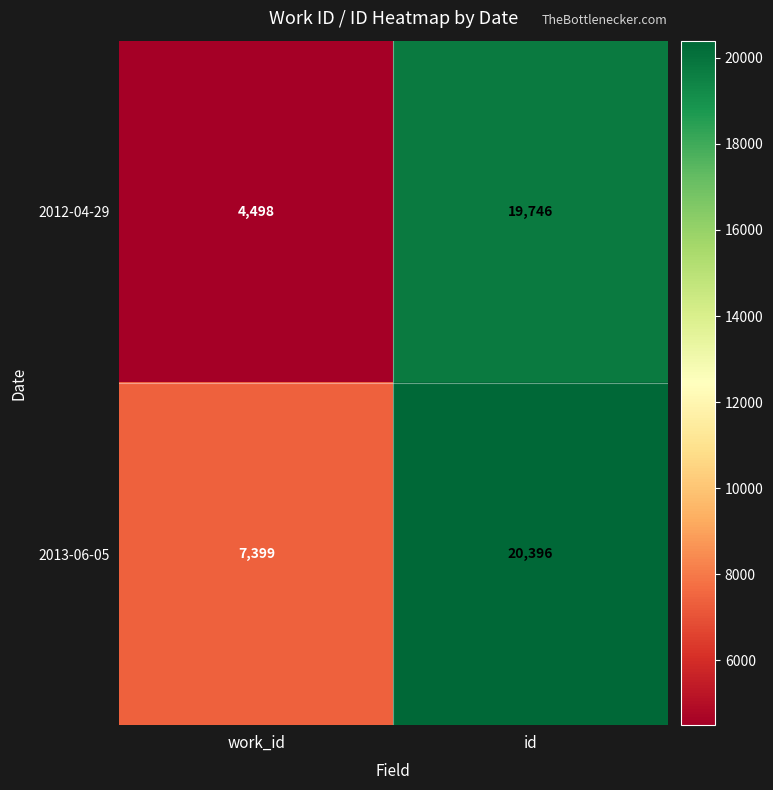

Which series has the largest total across all categories?

2013-06-05